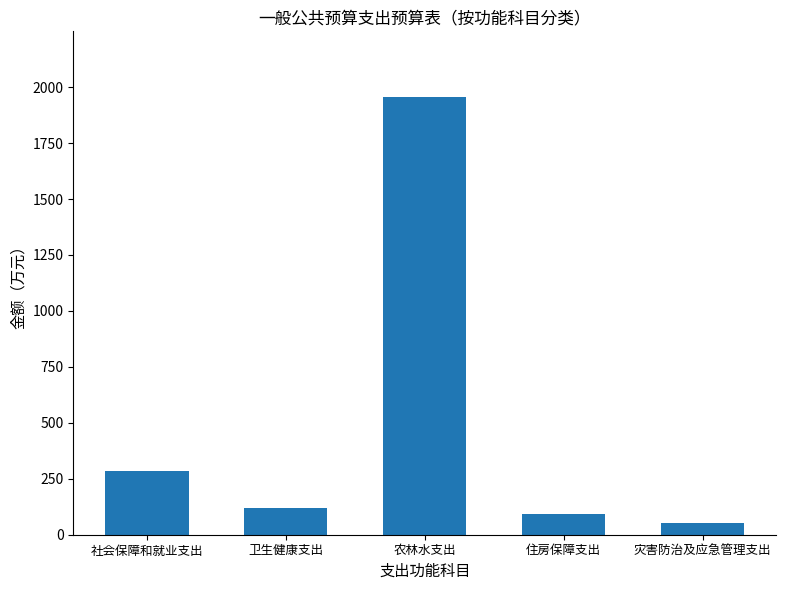

List the labels in order of value, largest first.

农林水支出, 社会保障和就业支出, 卫生健康支出, 住房保障支出, 灾害防治及应急管理支出